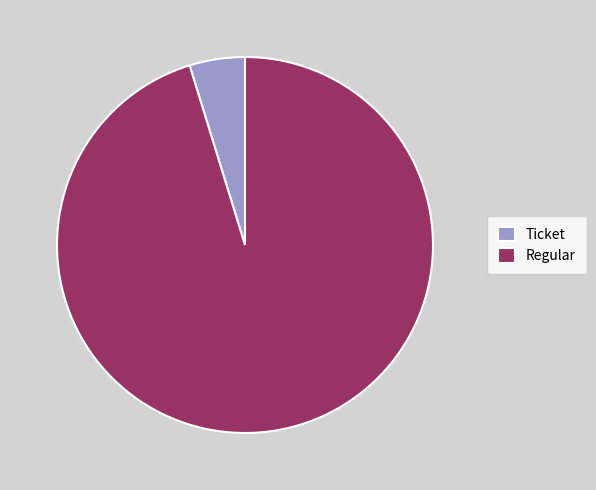

What is the ratio of the value at Regular to the value at Ticket?

20.0